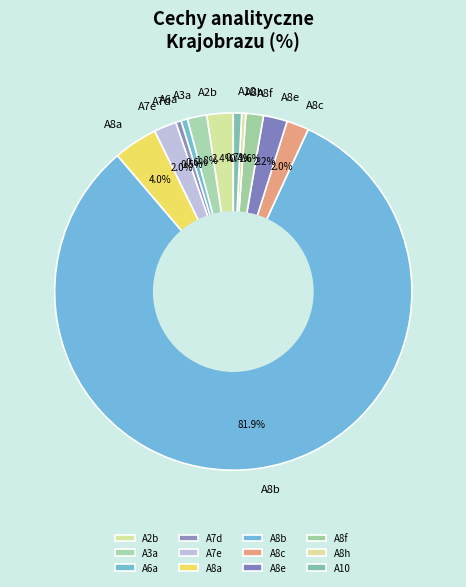

Is it true that A8h is 0% of the pie?

True